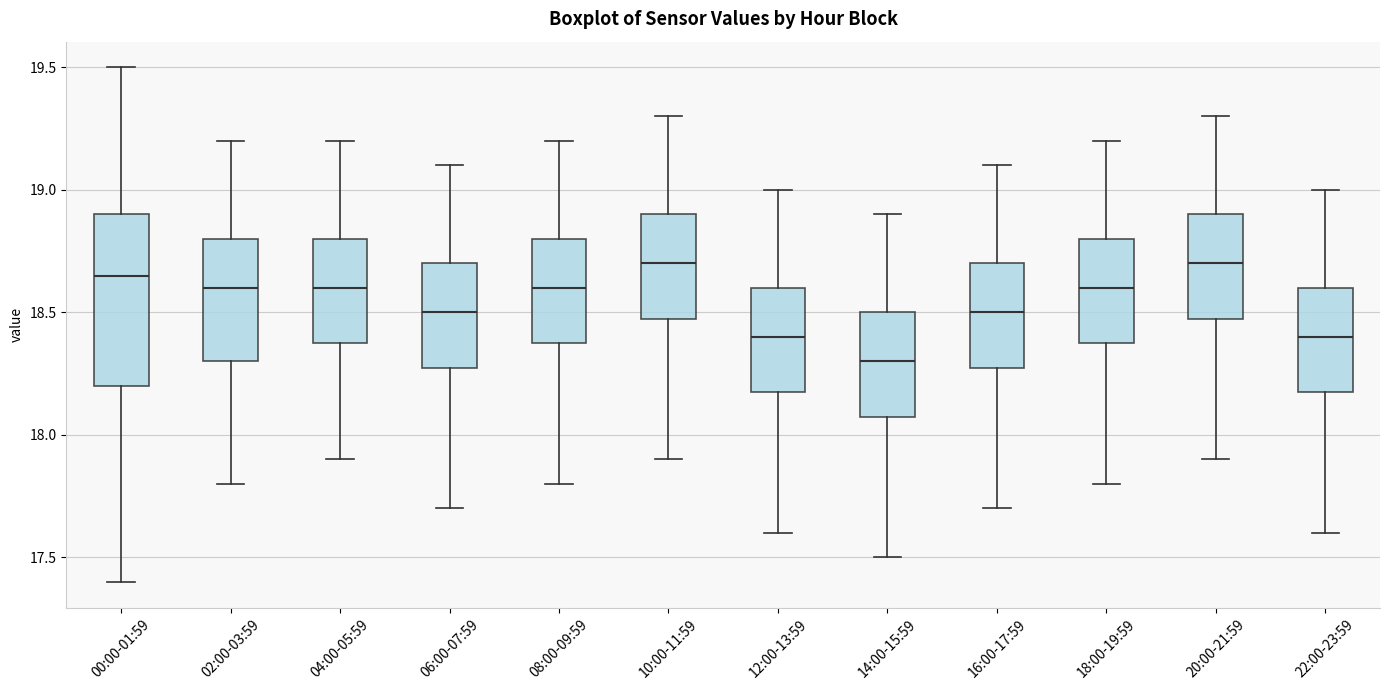

Reading left to right, transcribe this box plot: for each box, give where its median line is, the range the box spans, and where its two whiskers end, as read against the y-axis. The values are not printed on the chart, so give them approximately, as read against the axis.

00:00-01:59: median 18.65, box 18.20 to 18.90, whiskers 17.40 to 19.50
02:00-03:59: median 18.60, box 18.30 to 18.80, whiskers 17.80 to 19.20
04:00-05:59: median 18.60, box 18.40 to 18.80, whiskers 17.90 to 19.20
06:00-07:59: median 18.50, box 18.30 to 18.70, whiskers 17.70 to 19.10
08:00-09:59: median 18.60, box 18.40 to 18.80, whiskers 17.80 to 19.20
10:00-11:59: median 18.70, box 18.50 to 18.90, whiskers 17.90 to 19.30
12:00-13:59: median 18.40, box 18.20 to 18.60, whiskers 17.60 to 19.00
14:00-15:59: median 18.30, box 18.10 to 18.50, whiskers 17.50 to 18.90
16:00-17:59: median 18.50, box 18.30 to 18.70, whiskers 17.70 to 19.10
18:00-19:59: median 18.60, box 18.40 to 18.80, whiskers 17.80 to 19.20
20:00-21:59: median 18.70, box 18.50 to 18.90, whiskers 17.90 to 19.30
22:00-23:59: median 18.40, box 18.20 to 18.60, whiskers 17.60 to 19.00